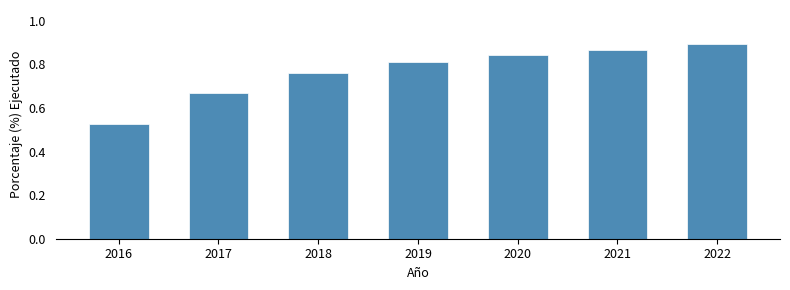

Which has a higher value, 2019 or 2016?

2019